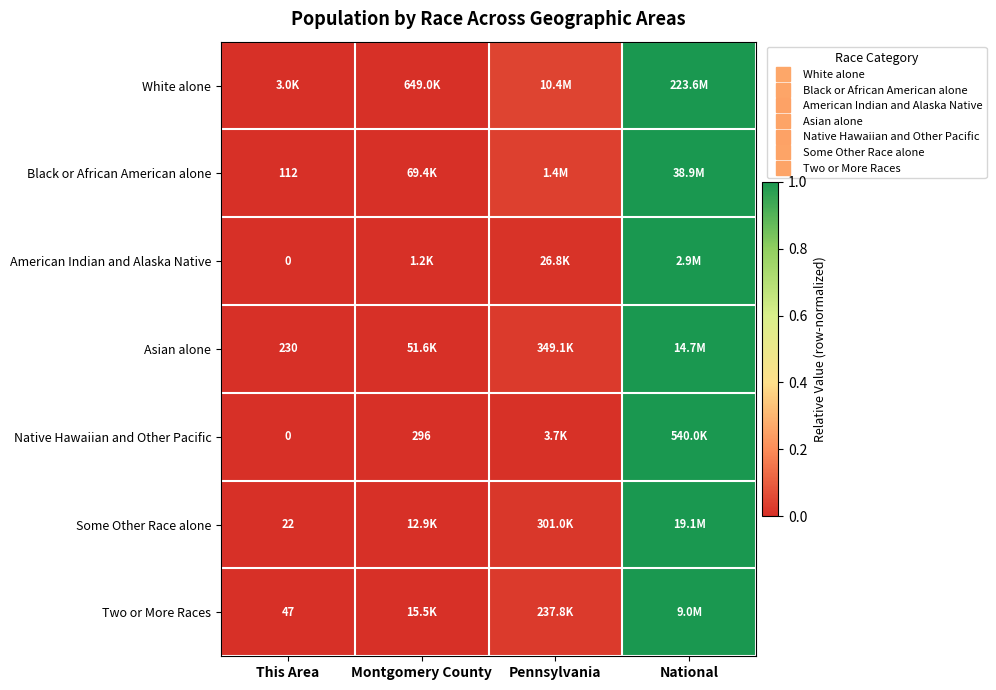

Which category has the lowest value in the White alone series?

This Area